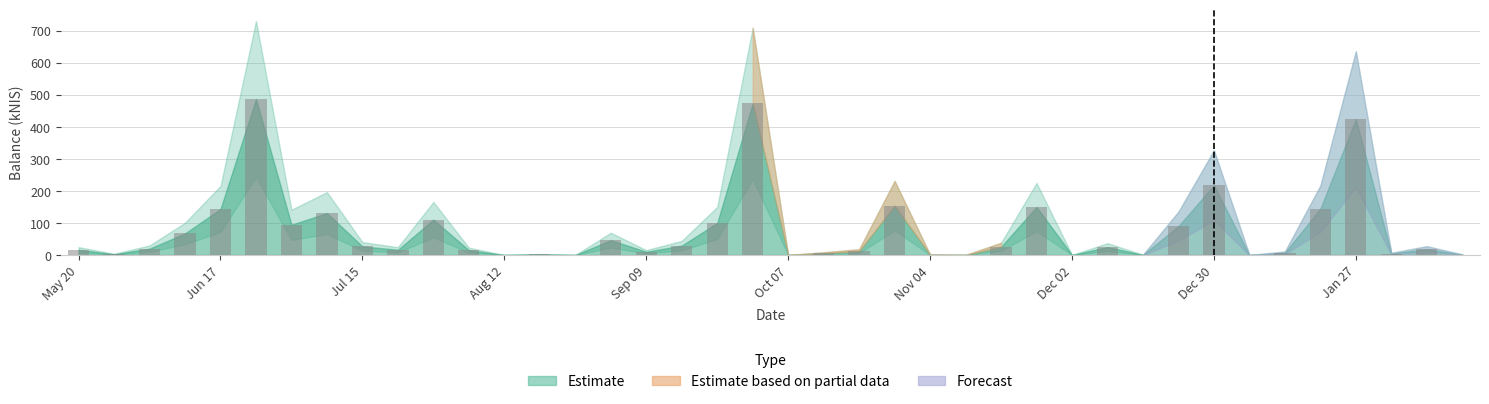

What is the greatest value displayed?

486.8